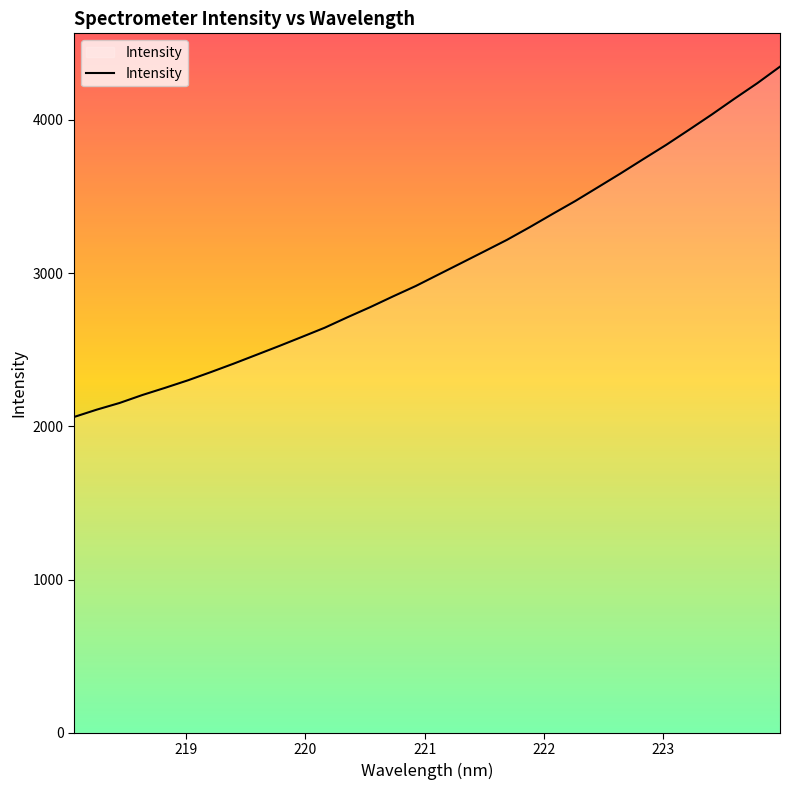

What is the maximum value shown in the chart?

4347.3